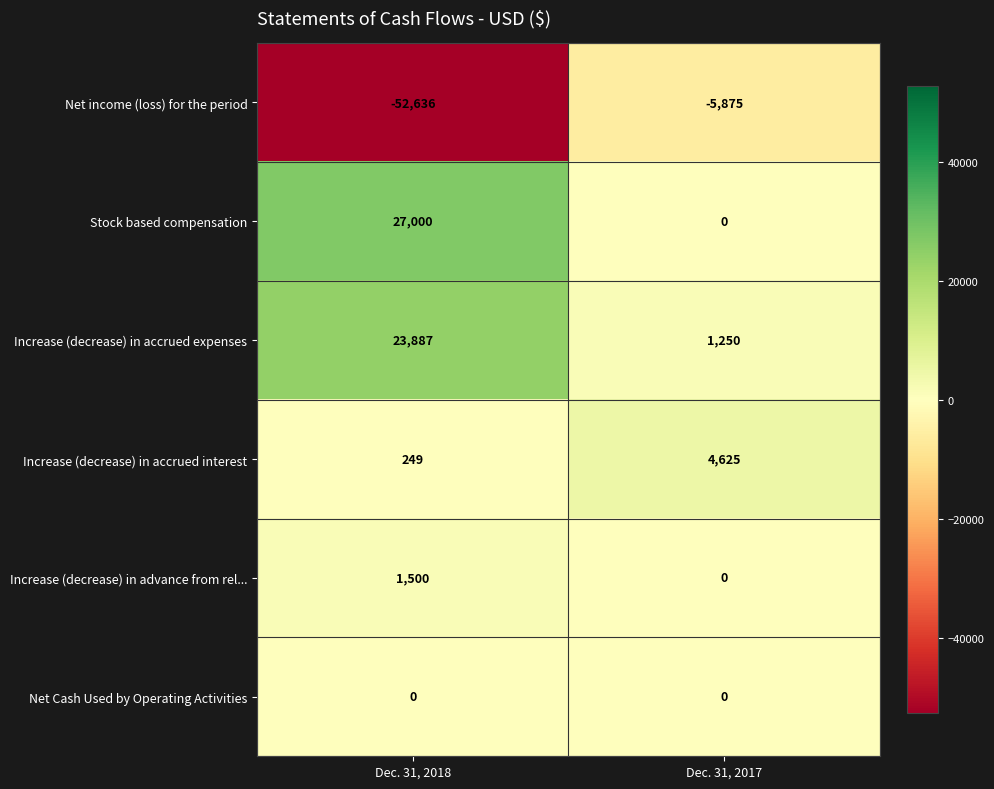

Reading right to left, extract all data points from this chart.

Net income (loss) for the period: Dec. 31, 2017=-5875	Dec. 31, 2018=-52636
Stock based compensation: Dec. 31, 2017=0	Dec. 31, 2018=27000
Increase (decrease) in accrued expenses: Dec. 31, 2017=1250	Dec. 31, 2018=23887
Increase (decrease) in accrued interest: Dec. 31, 2017=4625	Dec. 31, 2018=249
Increase (decrease) in advance from rel...: Dec. 31, 2017=0	Dec. 31, 2018=1500
Net Cash Used by Operating Activities: Dec. 31, 2017=0	Dec. 31, 2018=0